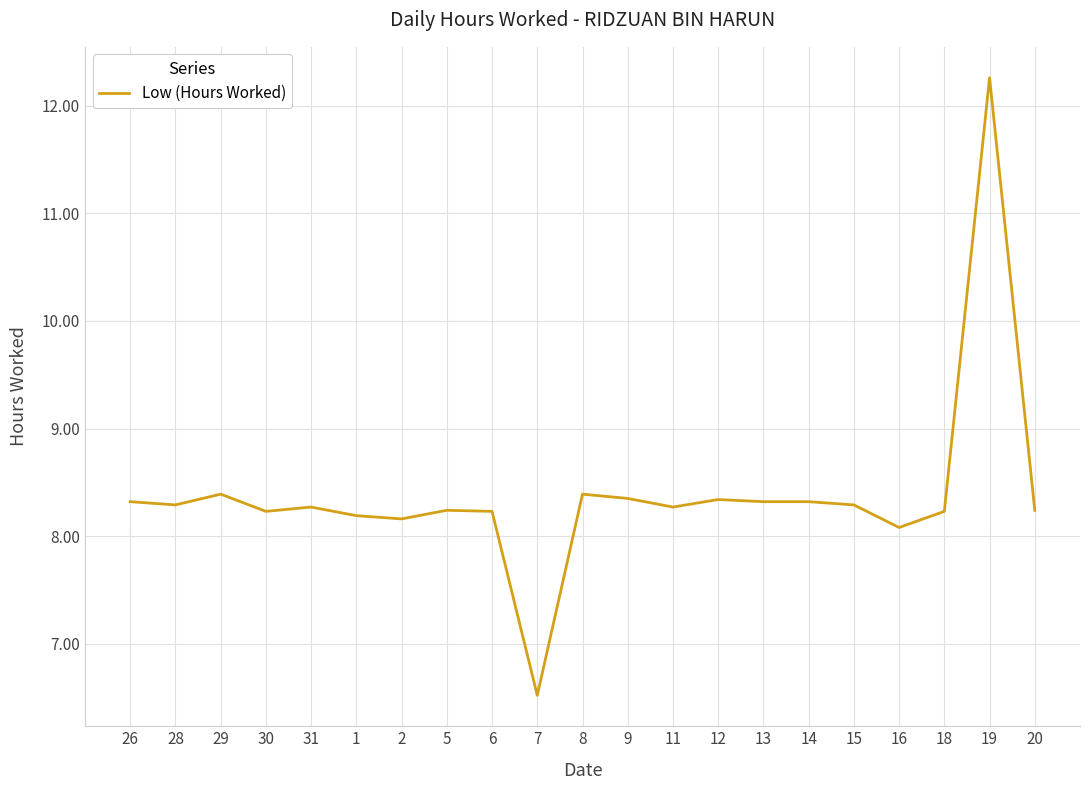

What is the difference between the maximum and minimum values?

5.7